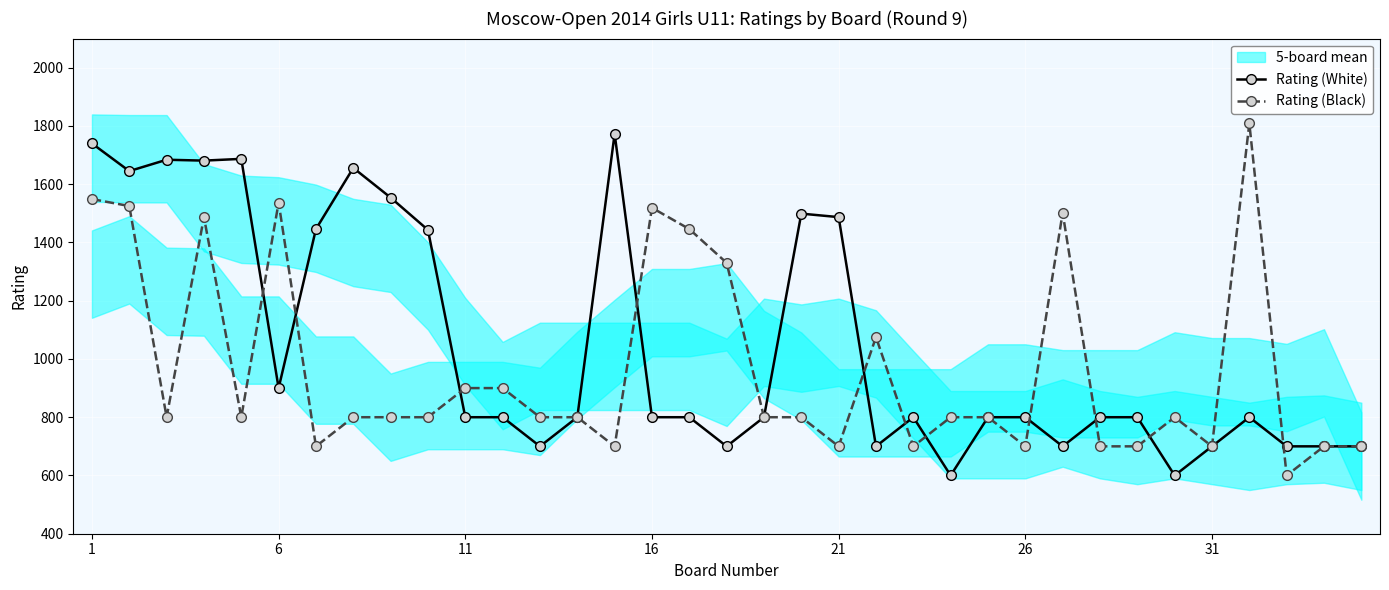

True or false: Rating (Black) has more than 1 interior local peaks.

True